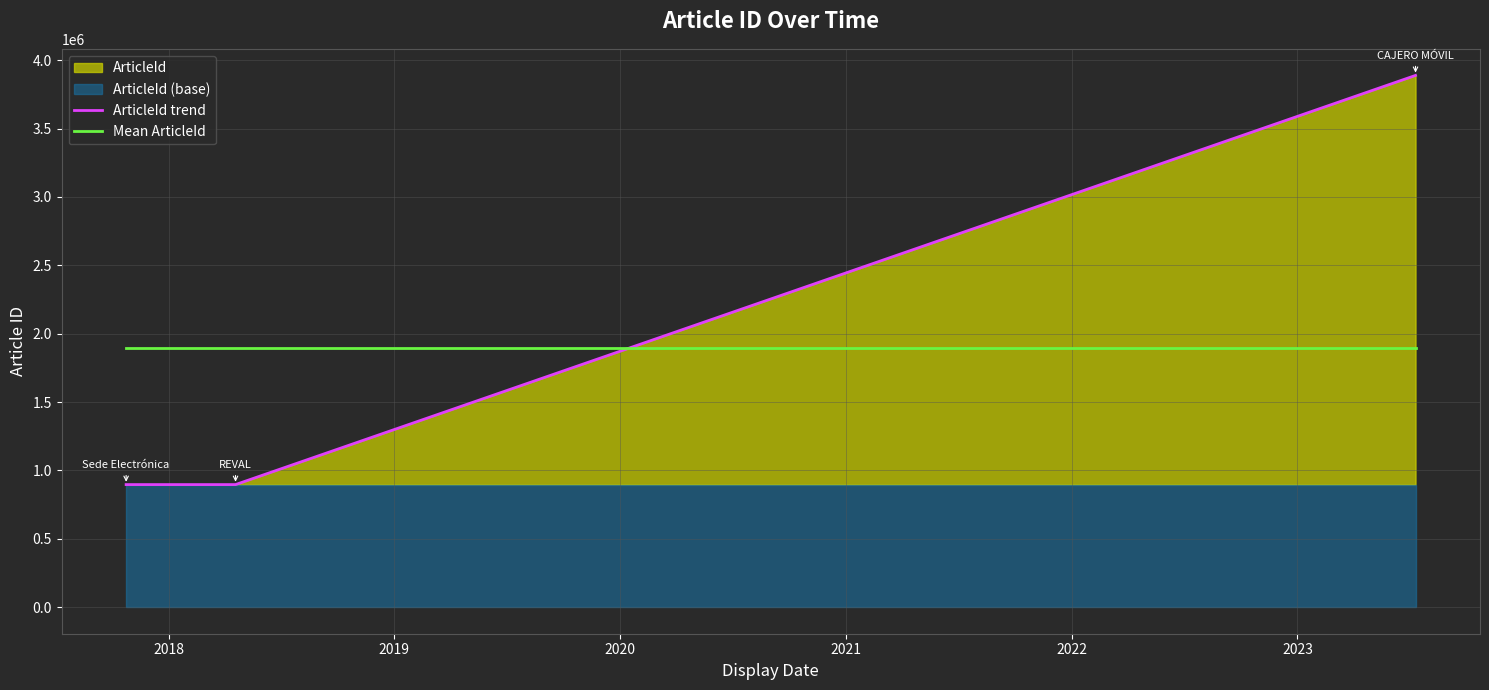

Reading left to right, what are all the values shown in this chart?

ArticleId trend: 896279.0	896320.0	3888674.0
Mean ArticleId: 1893757.7	1893757.7	1893757.7